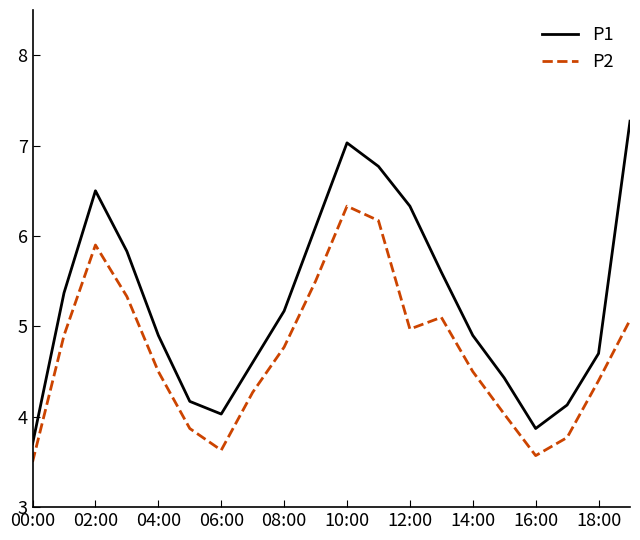

How many series are shown in this chart?

2